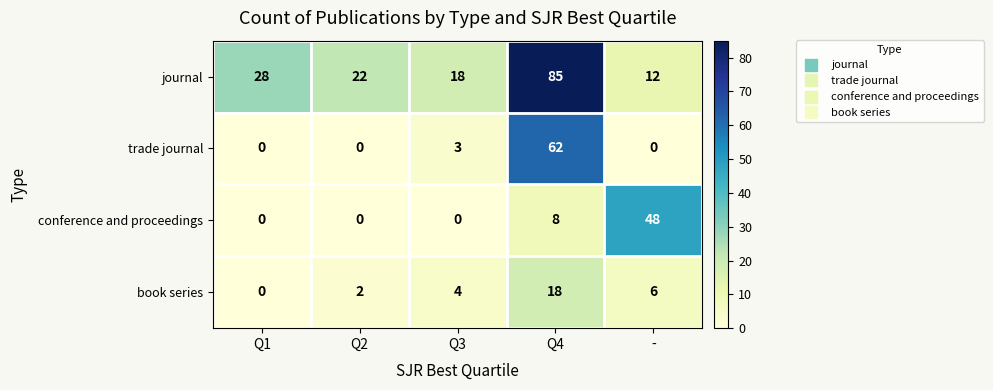

Between Q1 and -, which series saw the biggest shift?

conference and proceedings